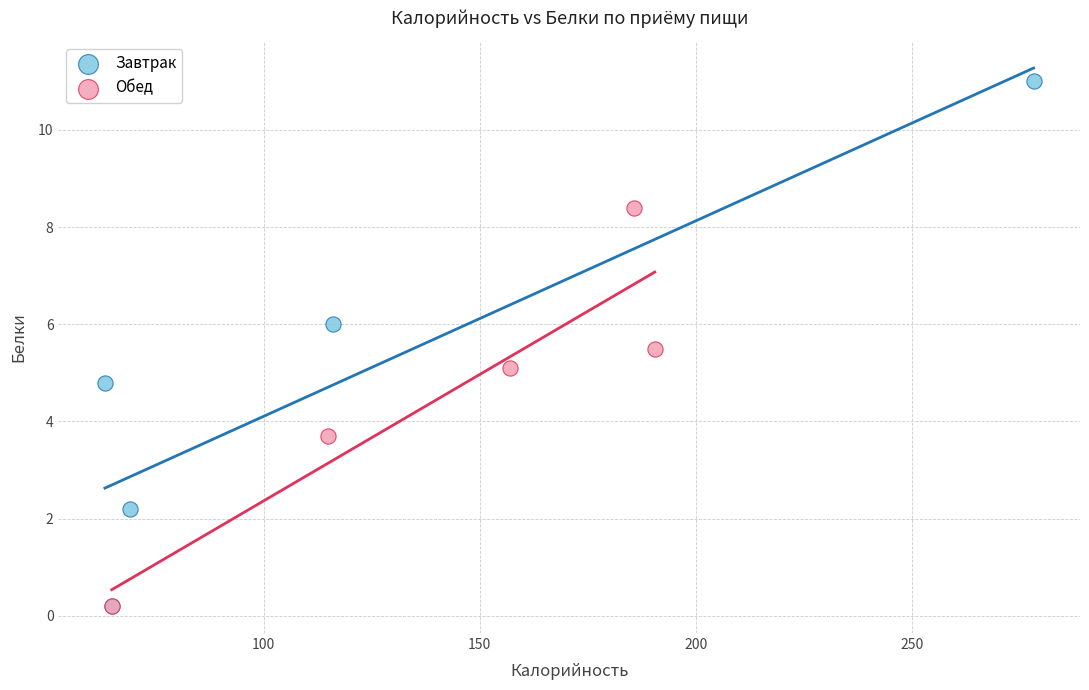

Which series has the largest Y range (max minus min)?

Завтрак